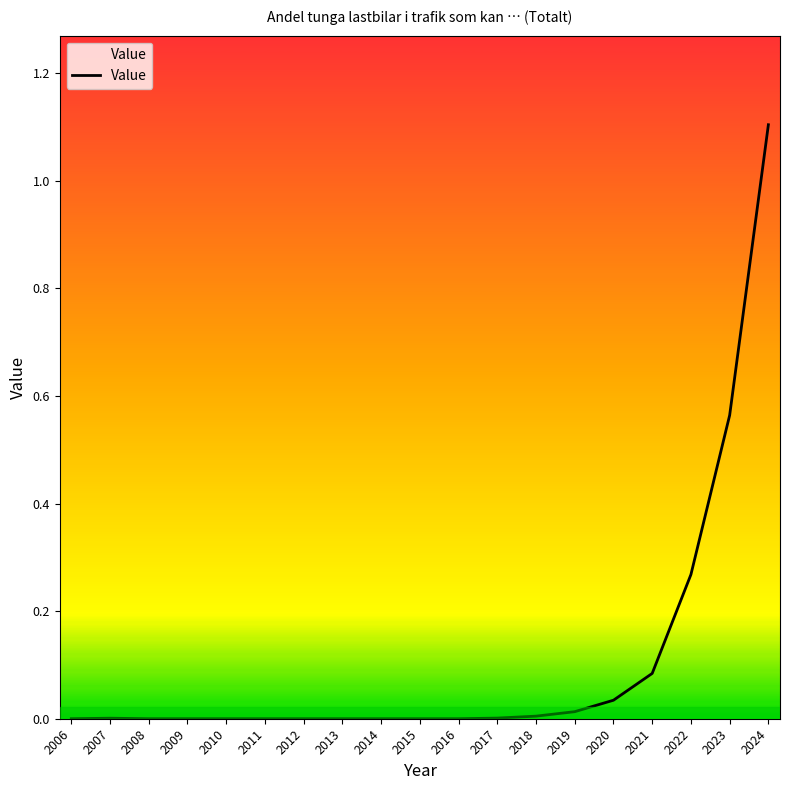

Reading left to right, transcribe all the data shown in this chart.

2006=0.0	2007=0.0	2008=0.0	2009=0.0	2010=0.0	2011=0.0	2012=0.0	2013=0.0	2014=0.0	2015=0.0	2016=0.0	2017=0.0	2018=0.0	2019=0.0	2020=0.0	2021=0.1	2022=0.3	2023=0.6	2024=1.1